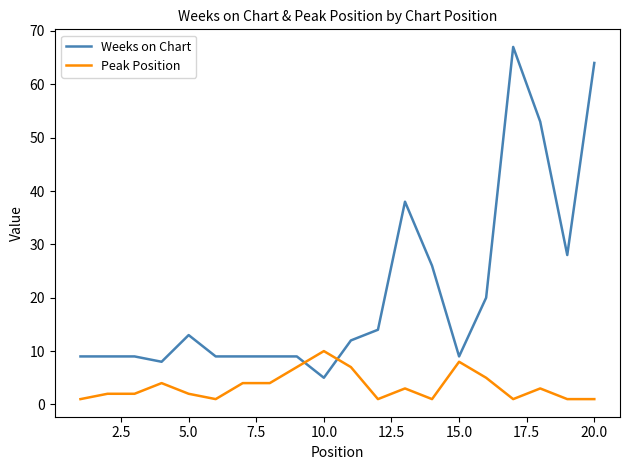

At how many categories does at least one series exceed 56?

2